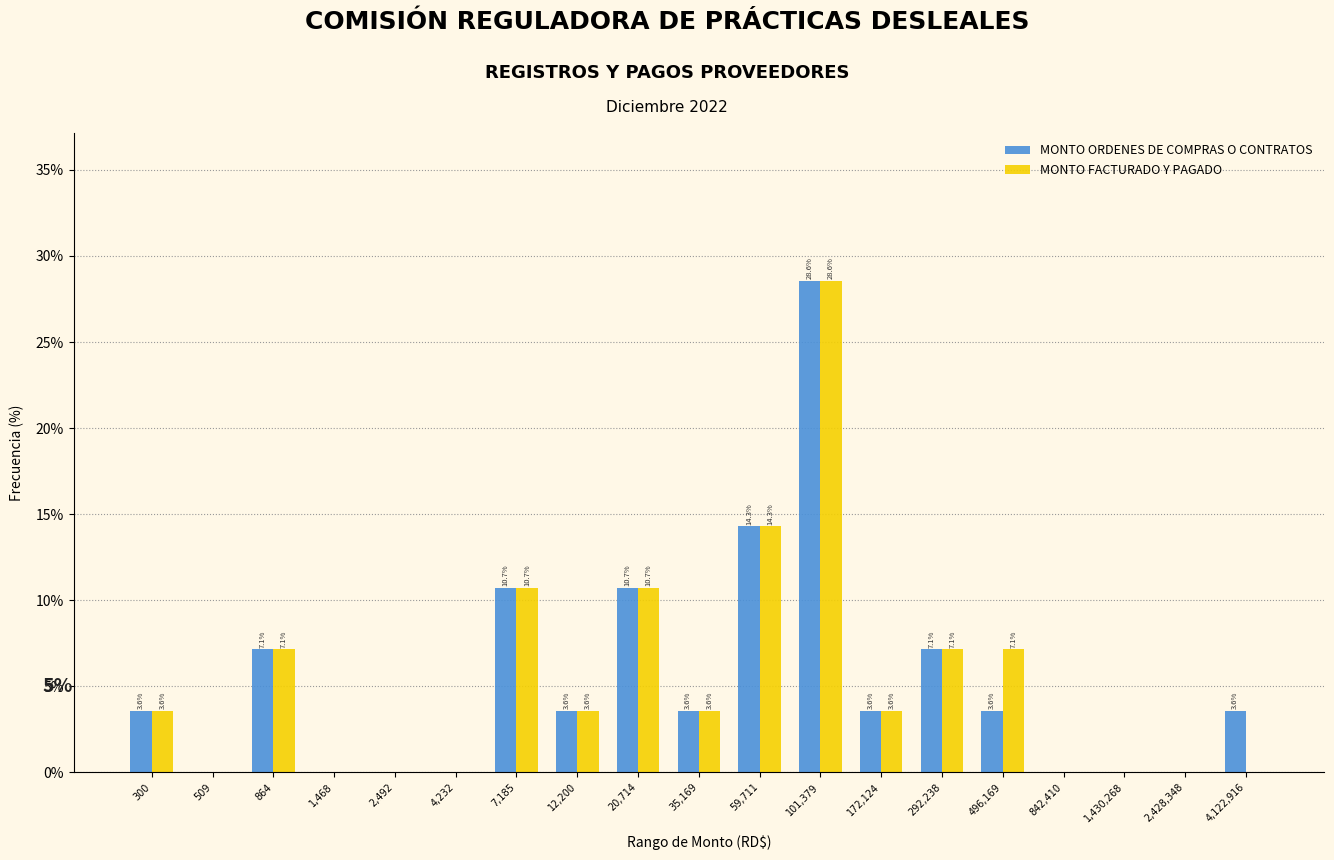

Reading left to right, extract all data points from this chart.

MONTO ORDENES DE COMPRAS O CONTRATOS: 300=3.6	509=0.0	864=7.1	1,468=0.0	2,492=0.0	4,232=0.0	7,185=10.7	12,200=3.6	20,714=10.7	35,169=3.6	59,711=14.3	101,379=28.6	172,124=3.6	292,238=7.1	496,169=3.6	842,410=0.0	1,430,268=0.0	2,428,348=0.0	4,122,916=3.6
MONTO FACTURADO Y PAGADO: 300=3.6	509=0.0	864=7.1	1,468=0.0	2,492=0.0	4,232=0.0	7,185=10.7	12,200=3.6	20,714=10.7	35,169=3.6	59,711=14.3	101,379=28.6	172,124=3.6	292,238=7.1	496,169=7.1	842,410=0.0	1,430,268=0.0	2,428,348=0.0	4,122,916=0.0